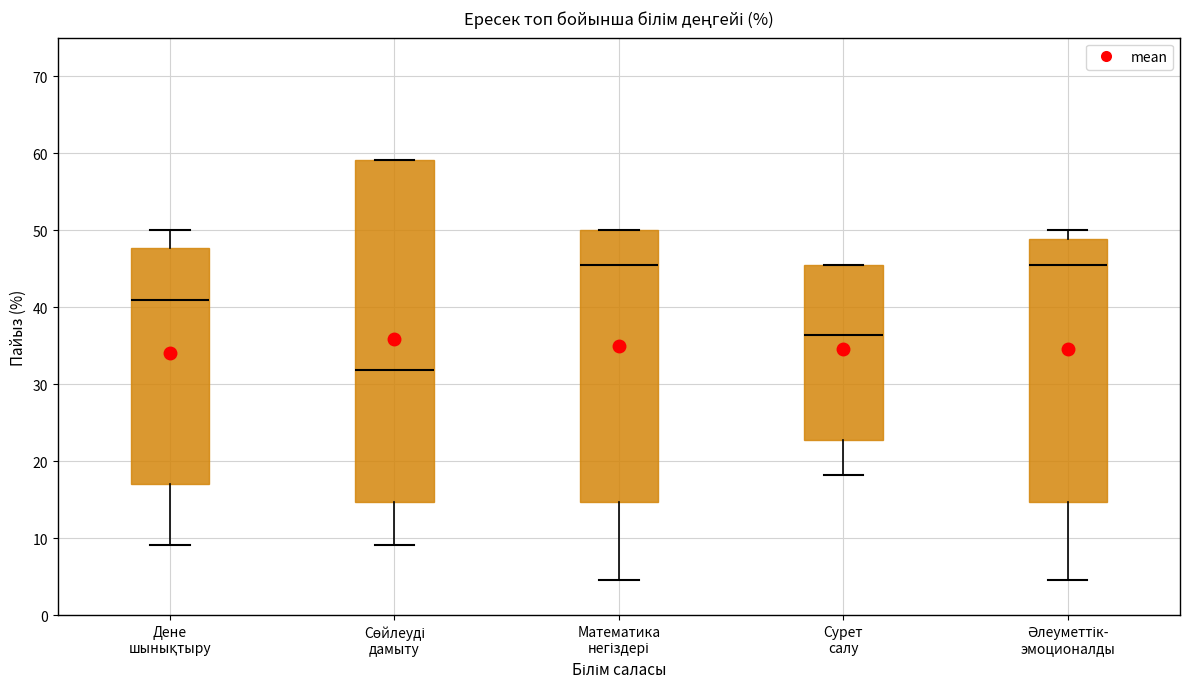

Reading left to right, read every box against the y-axis: the position of its median line, the range the box covers, and the ends of its whiskers. The values are not printed on the chart, so give them approximately, as read against the axis.

Дене шынықтыру: median 41, box 17 to 48, whiskers 9 to 50
Сөйлеуді дамыту: median 32, box 15 to 59, whiskers 9 to 59
Математика негіздері: median 45, box 15 to 50, whiskers 5 to 50
Сурет салу: median 36, box 23 to 45, whiskers 18 to 45
Әлеуметтік- эмоционалды: median 45, box 15 to 49, whiskers 5 to 50